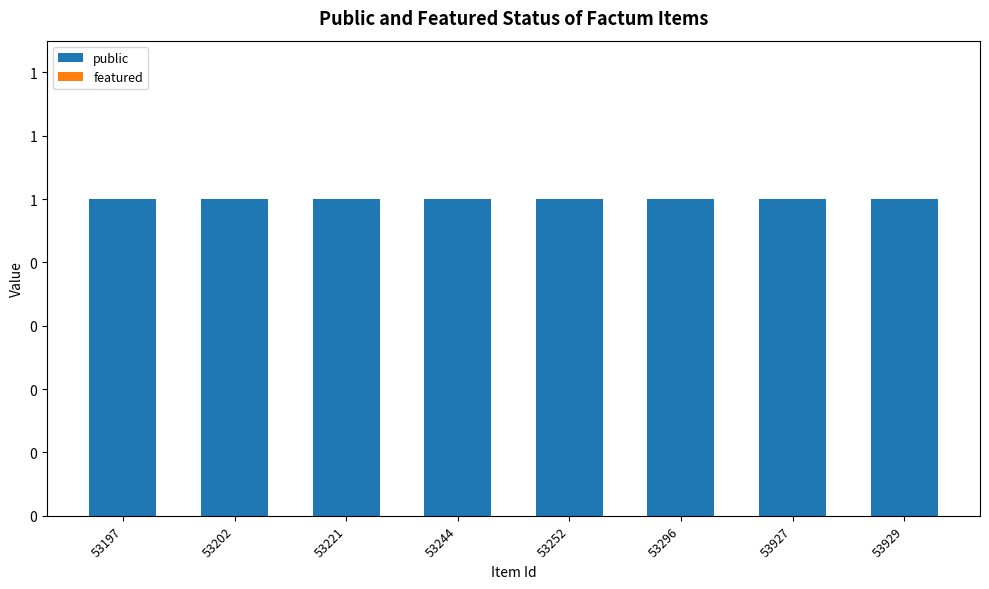

List the series in order of their overall mean, lowest first.

featured, public